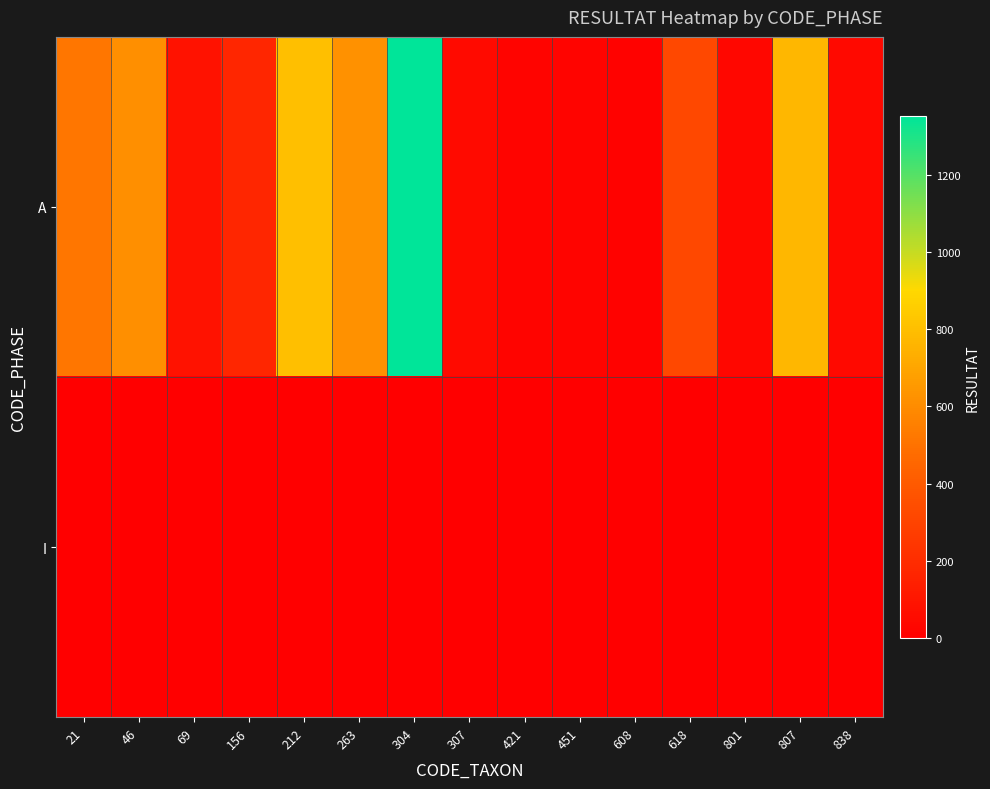

Count the number of categories in the chart.

15